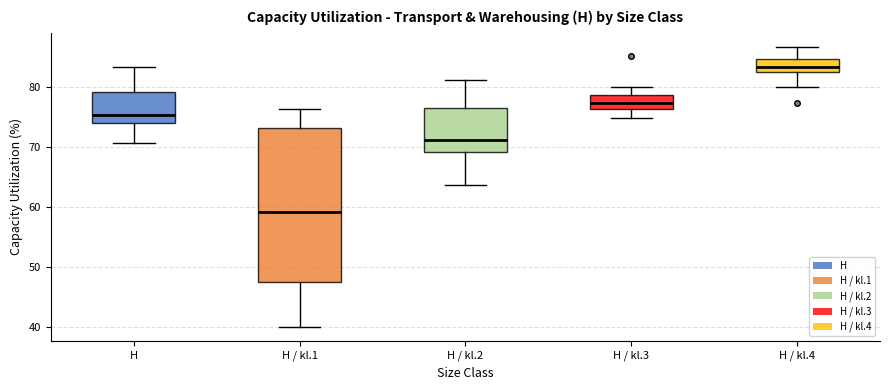

Where does the median line of the box for H / kl.2 sit on the y-axis? The values are not printed on the chart, so give them approximately, as read against the axis.

71